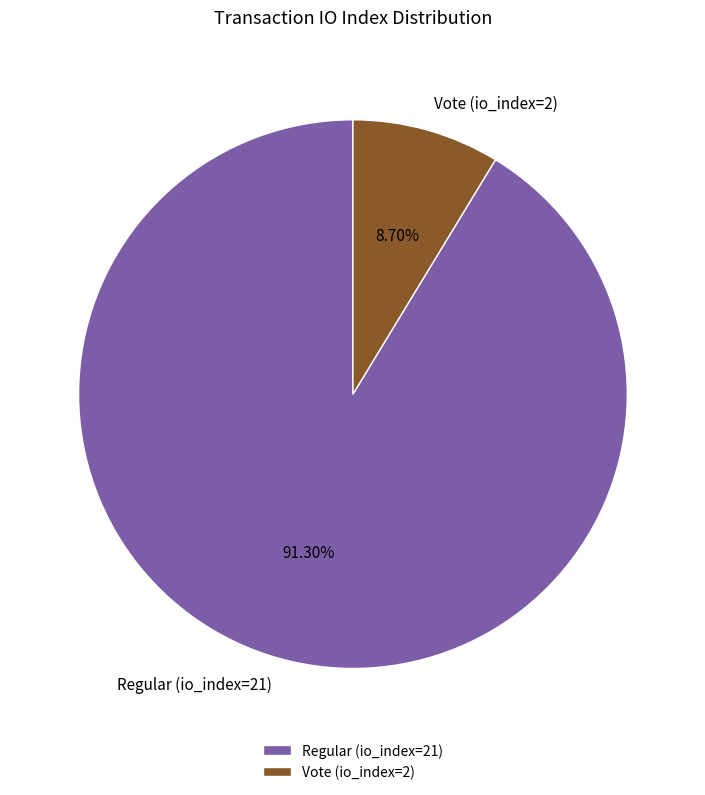

What percentage do Vote (io_index=2) and Regular (io_index=21) together represent?

100.0%